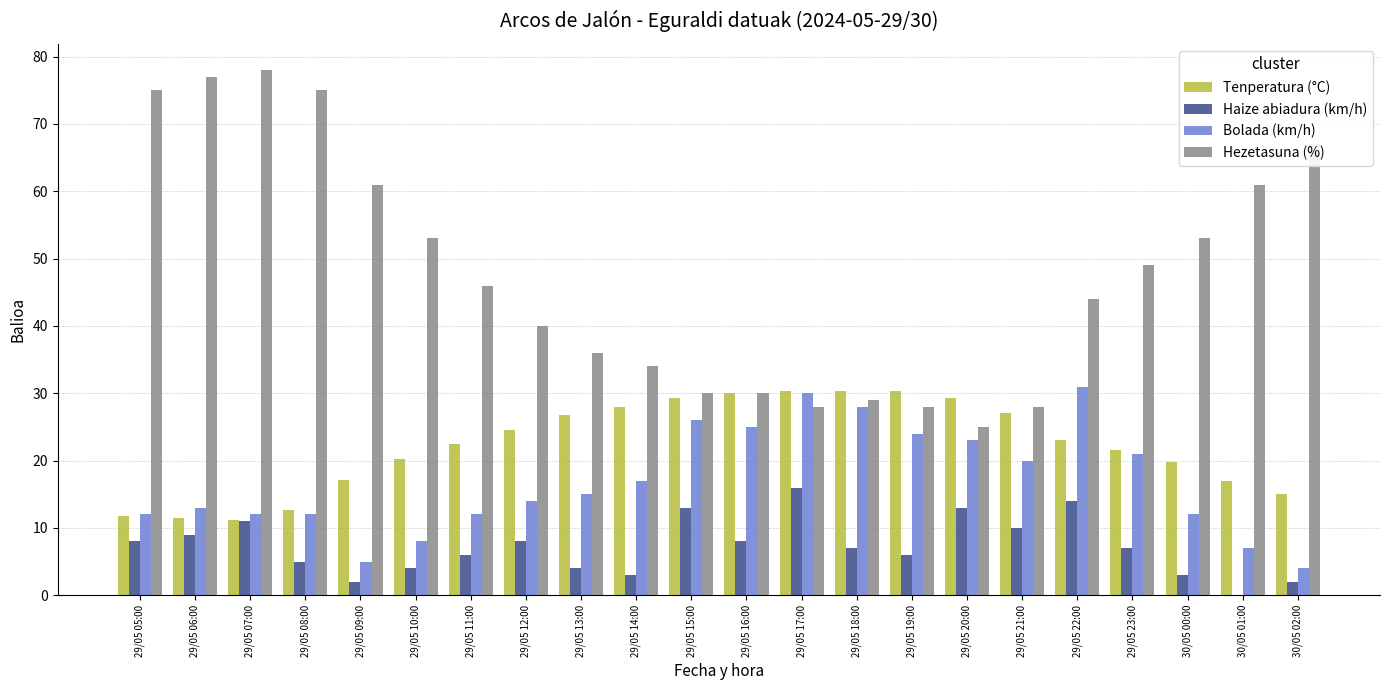

What is the sum of the Tenperatura (°C) values at 29/05 08:00 and 29/05 12:00?

37.1